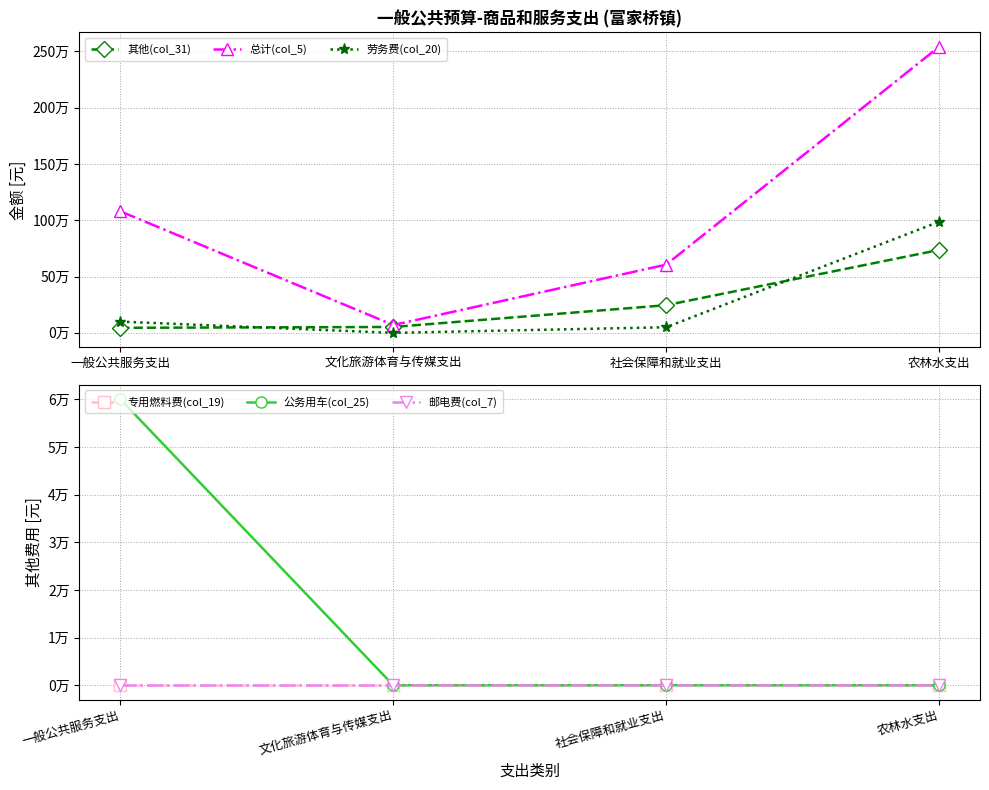

True or false: 公务用车(col_25) and 其他(col_31) intersect in this chart.

True